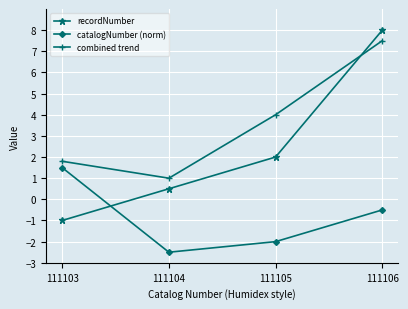

True or false: recordNumber and combined trend intersect in this chart.

True